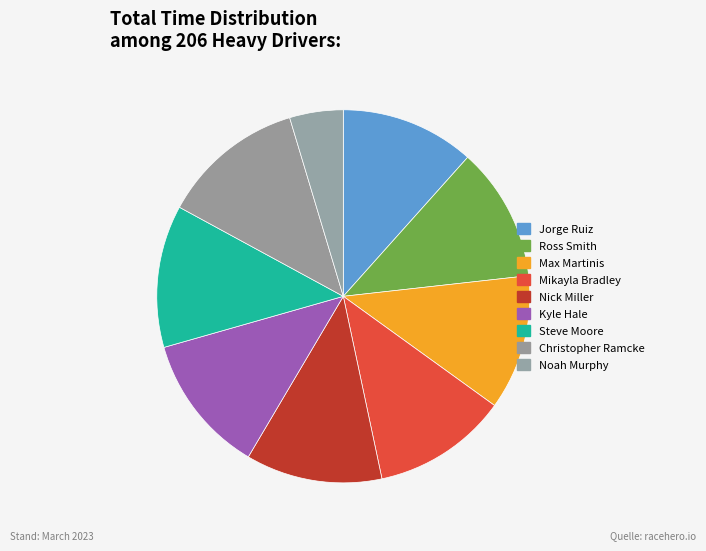

Is it true that Mikayla Bradley is 12% of the pie?

True